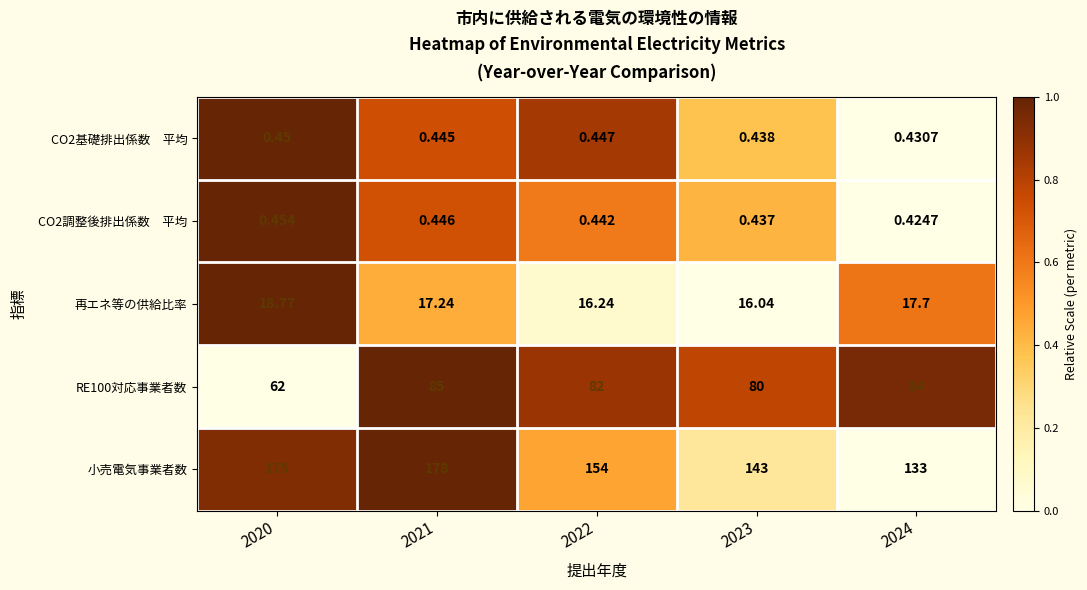

Which series has the widest spread of values?

小売電気事業者数